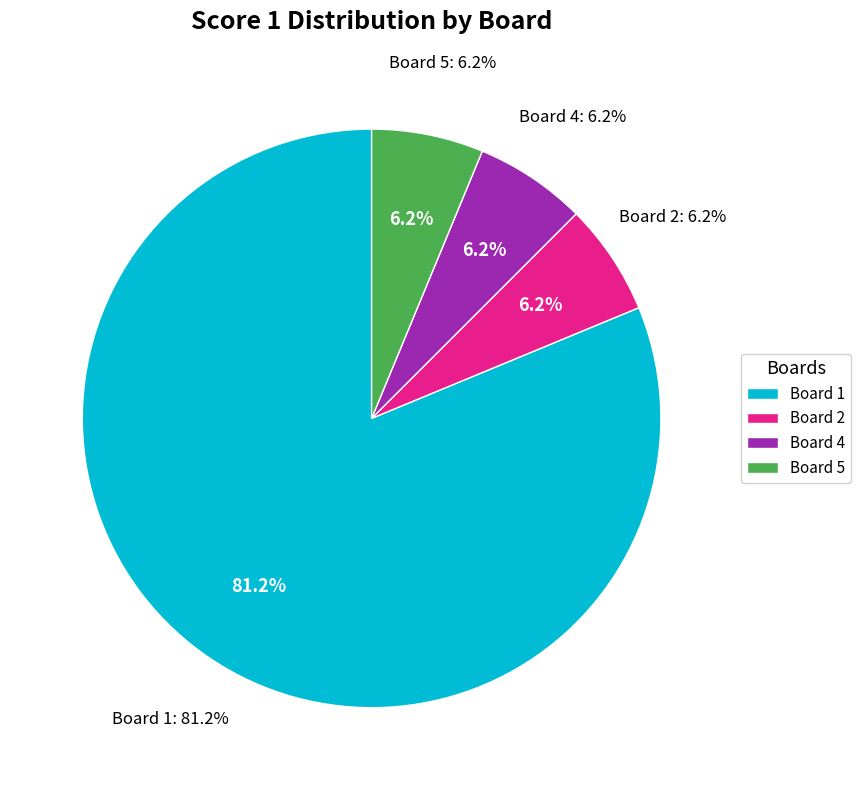

To the nearest percent, what percentage of the pie is Board 2?

6%